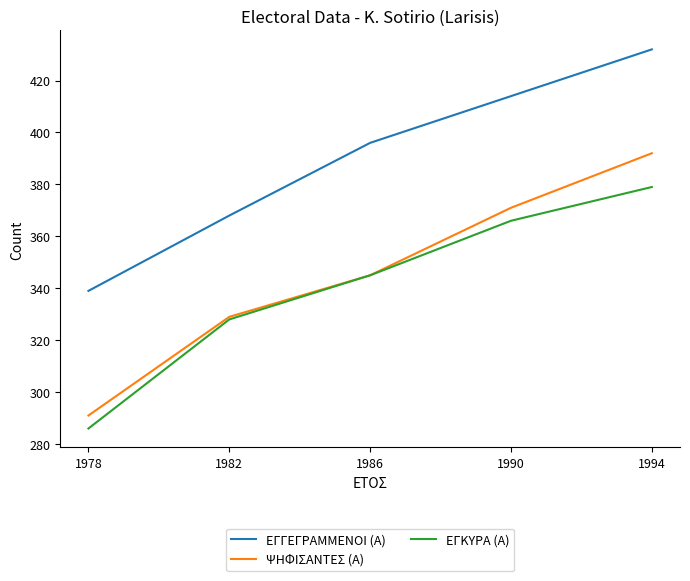

Is the value of ΕΓΚΥΡΑ (Α) at 1978 greater than the value of ΕΓΓΕΓΡΑΜΜΕΝΟΙ (Α) at 1994?

No